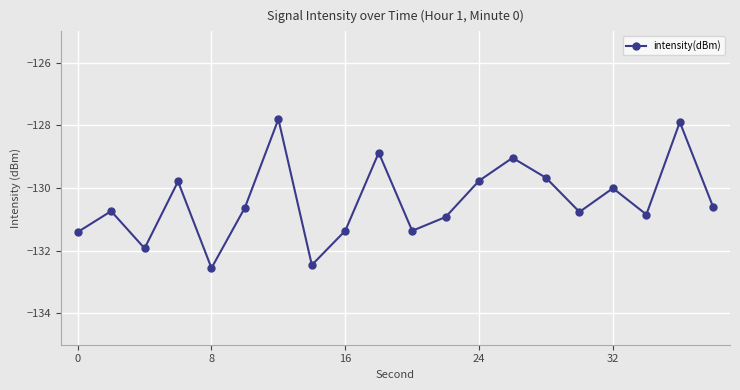

How many points are lower than both their immediate neighbors (excluding endpoints)?

6